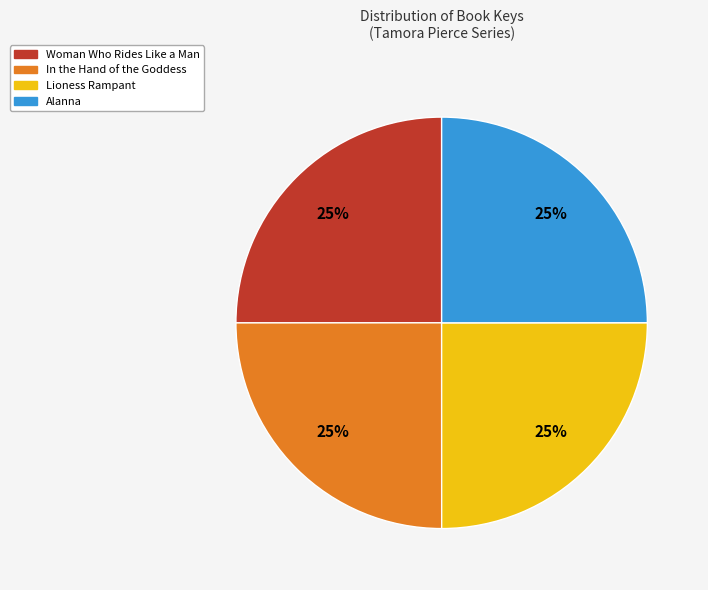

Approximately how many times larger is the value at In the Hand of the Goddess compared to Woman Who Rides Like a Man?

1.0